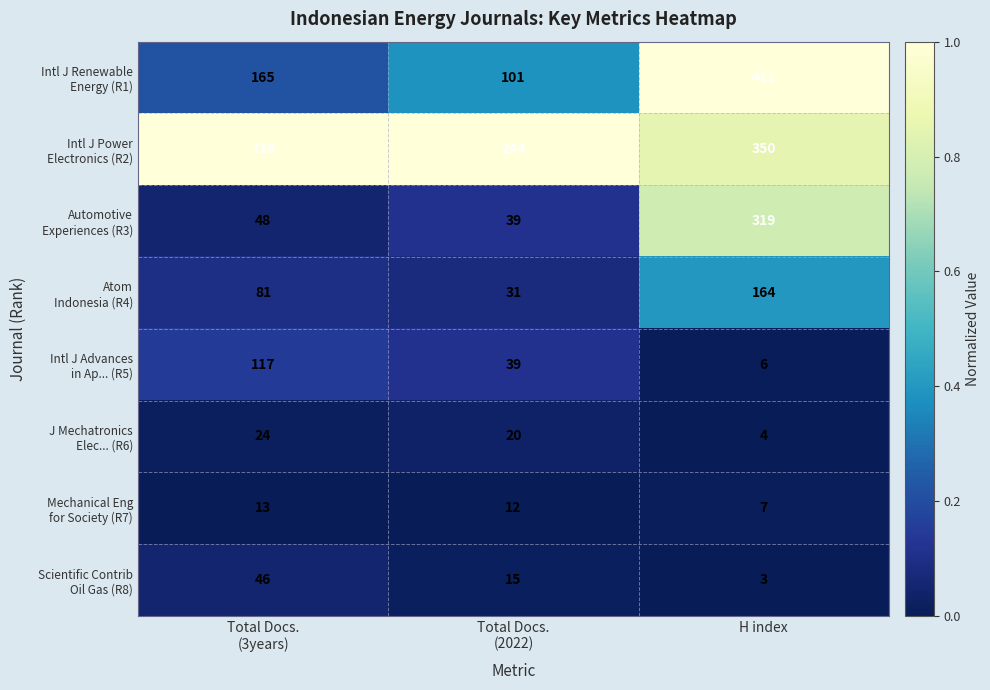

What is the total value across all series at H index?

1264